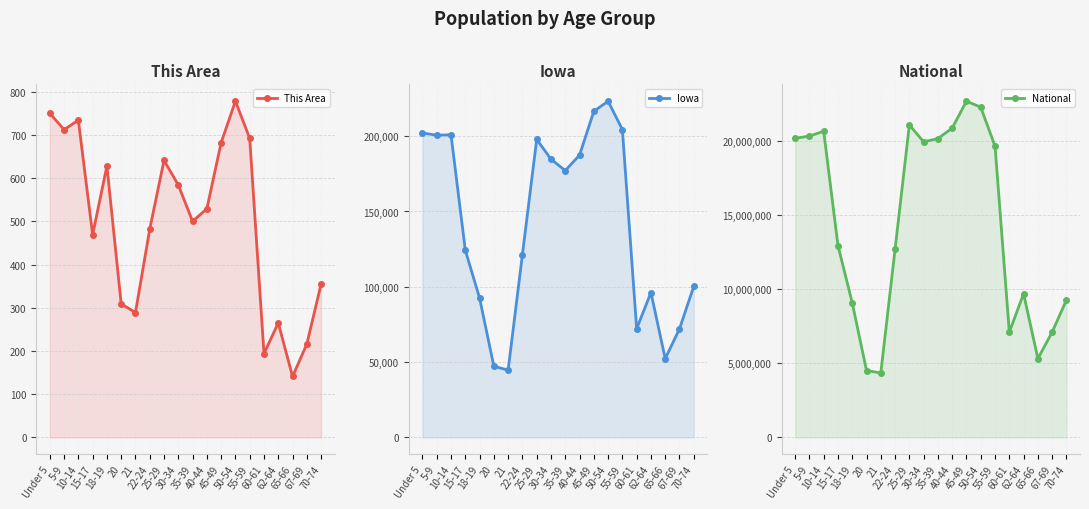

Reading left to right, what are all the values shown in this chart?

This Area: 750	712	734	469	628	309	289	482	641	584	500	529	682	778	692	194	265	141	216	355
Iowa: 202123	200646	200904	124320	92517	47227	44695	121428	197843	184740	177148	187400	216482	223244	204393	72152	96205	52304	72061	100291
National: 20201362	20348657	20677194	12954254	9086089	4519129	4354294	12712576	21101849	19962099	20179642	20890964	22708591	22298125	19664805	7113727	9704197	5319902	7115361	9278166